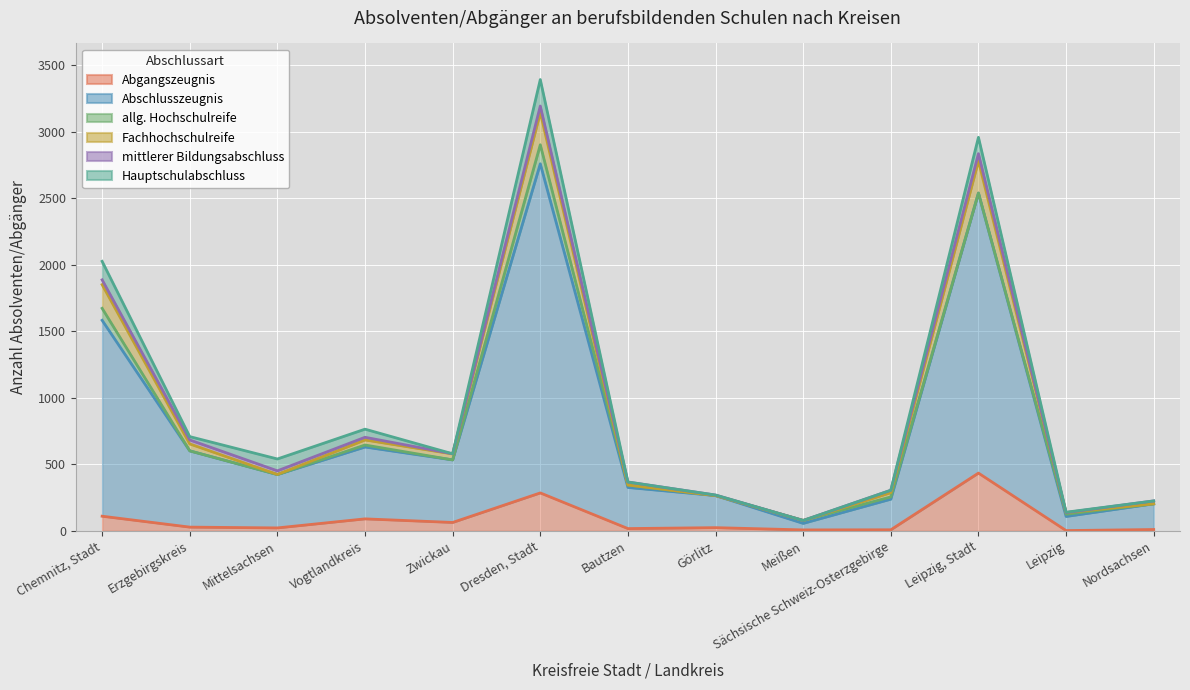

The value of Abgangszeugnis at Leipzig, Stadt is 700. True or false?

False